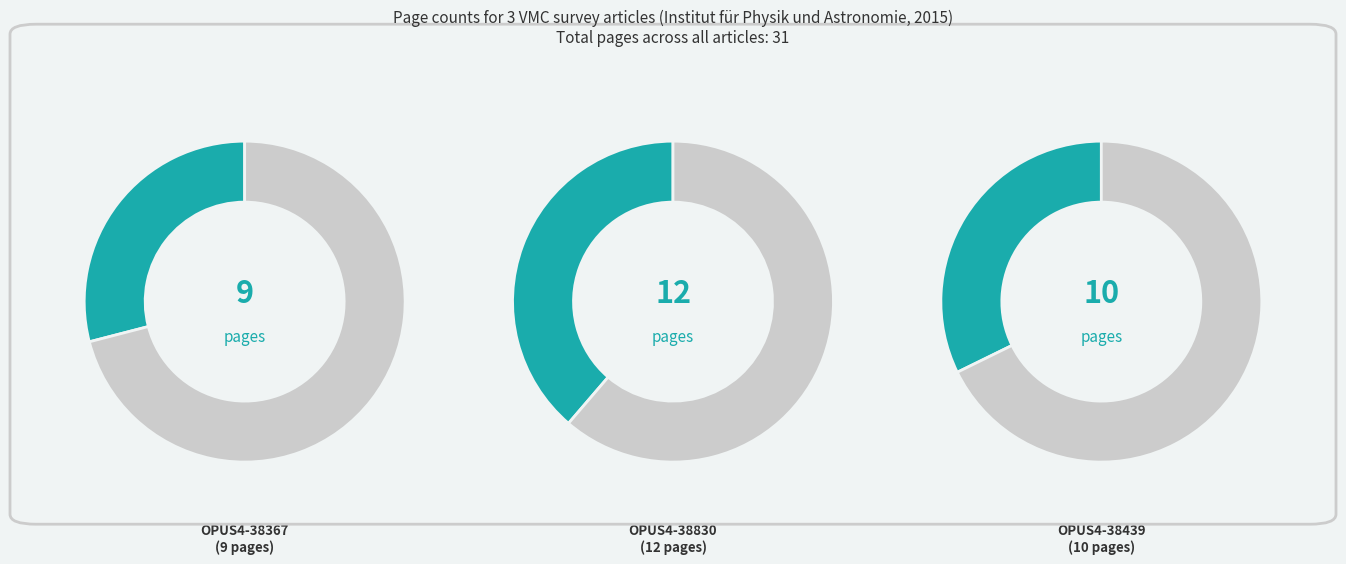

To the nearest percent, what is the average slice percentage?

33%